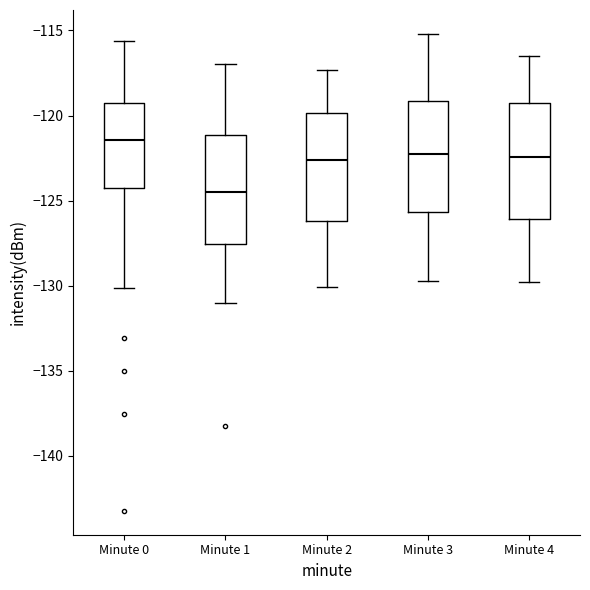

Which box's median line is the highest?

Minute 0